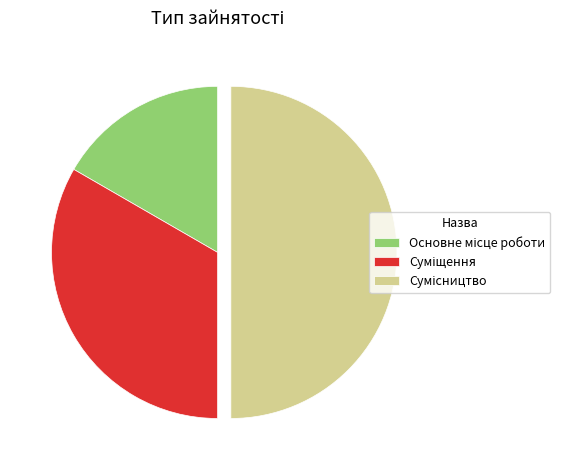

How many slices are in this pie chart?

3